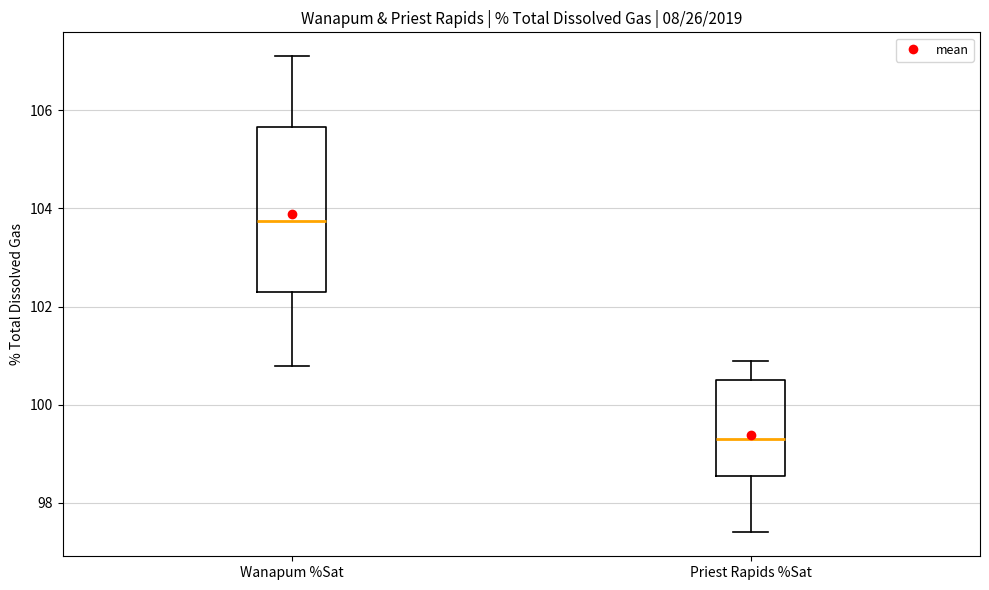

Reading left to right, transcribe this box plot: for each box, give where its median line is, the range the box spans, and where its two whiskers end, as read against the y-axis. The values are not printed on the chart, so give them approximately, as read against the axis.

Wanapum %Sat: median 103.8, box 102.4 to 105.6, whiskers 100.8 to 107.2
Priest Rapids %Sat: median 99.4, box 98.6 to 100.6, whiskers 97.4 to 101.0